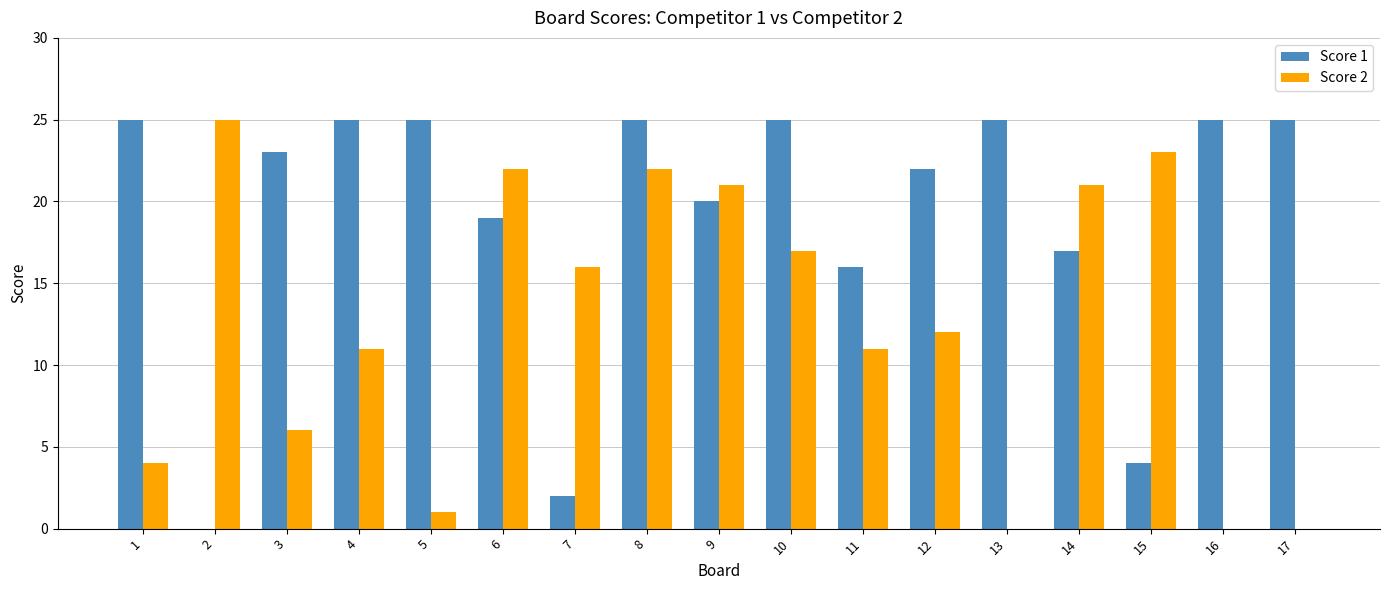

Is the value of Score 1 at 15 greater than the value of Score 2 at 8?

No